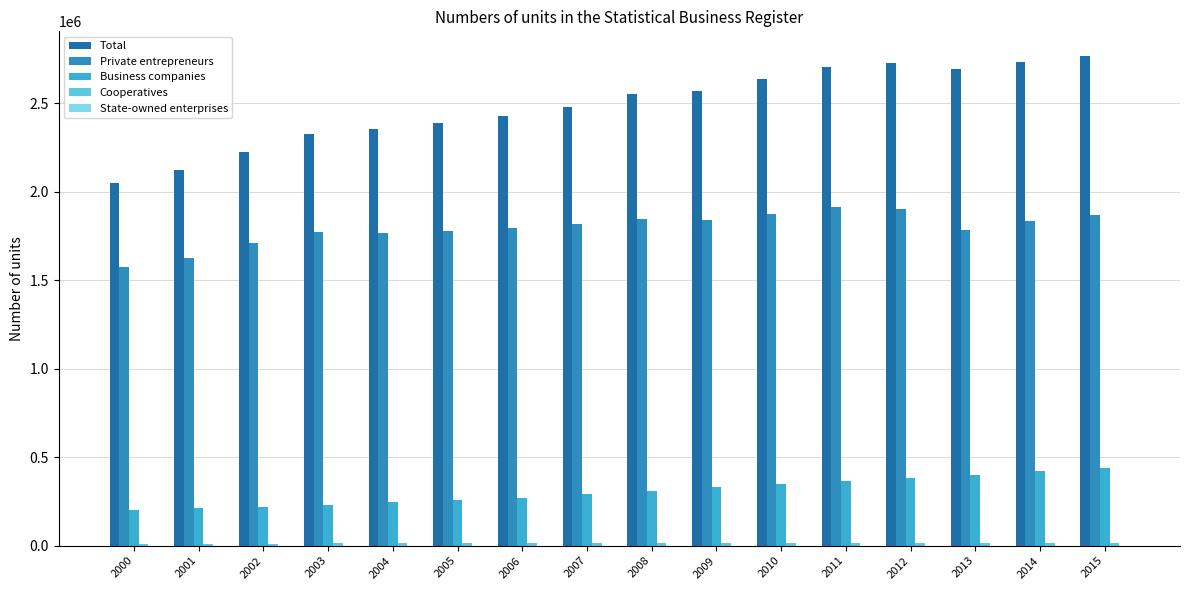

How many data points does each series have?

16